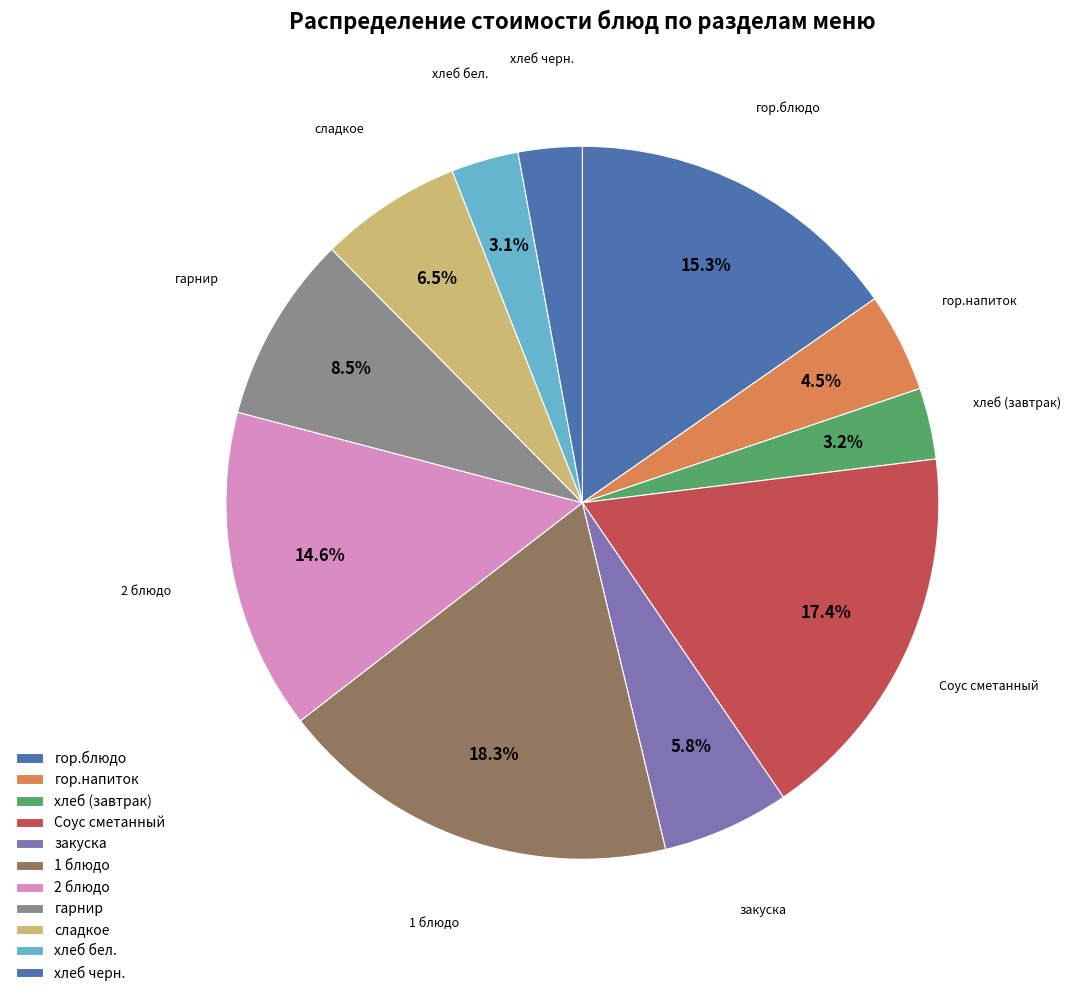

True or false: хлеб бел. accounts for 1% of the total.

False